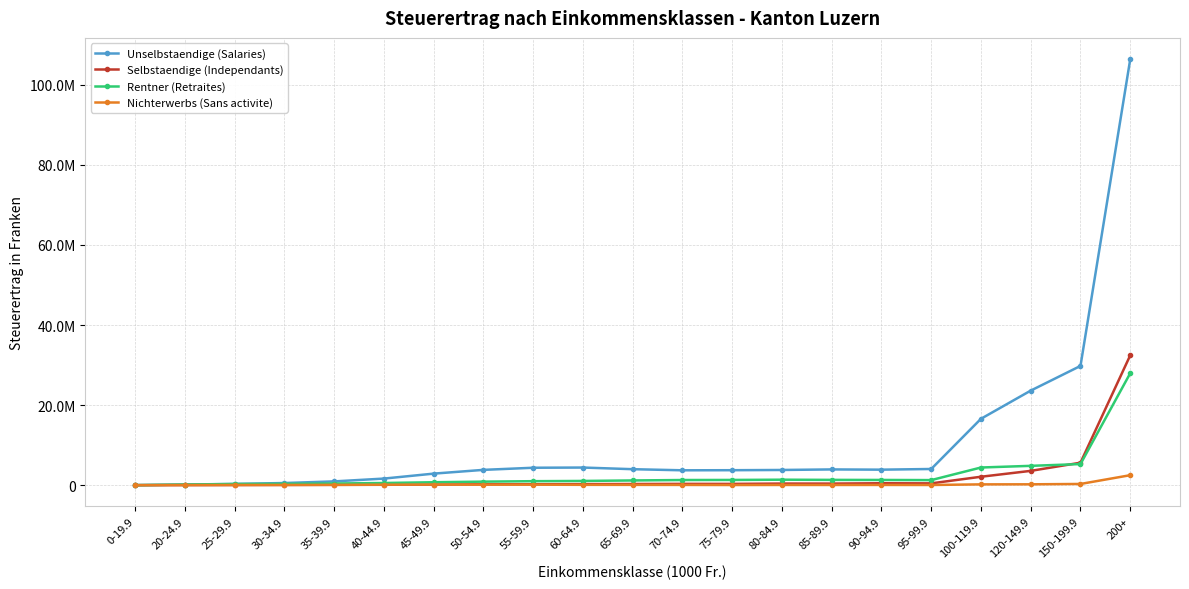

What are all the series names shown in the legend?

Unselbstaendige (Salaries), Selbstaendige (Independants), Rentner (Retraites), Nichterwerbs (Sans activite)